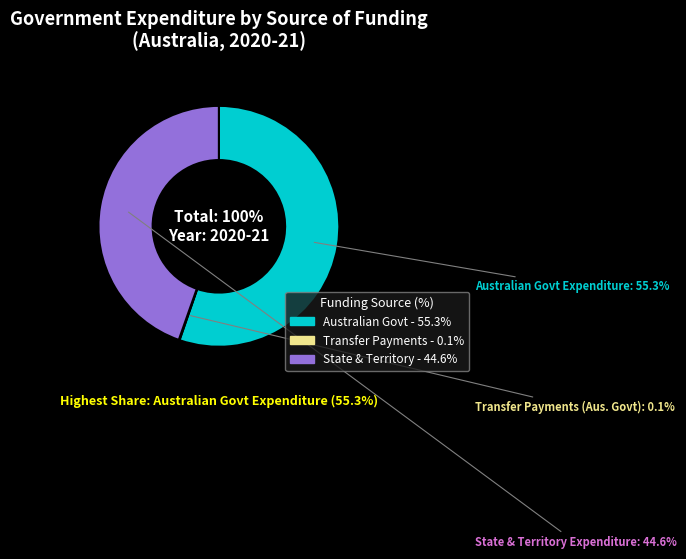

Between Total expenditure from State and Territory and Transfer payments received from the Australian Government, which is larger?

Total expenditure from State and Territory